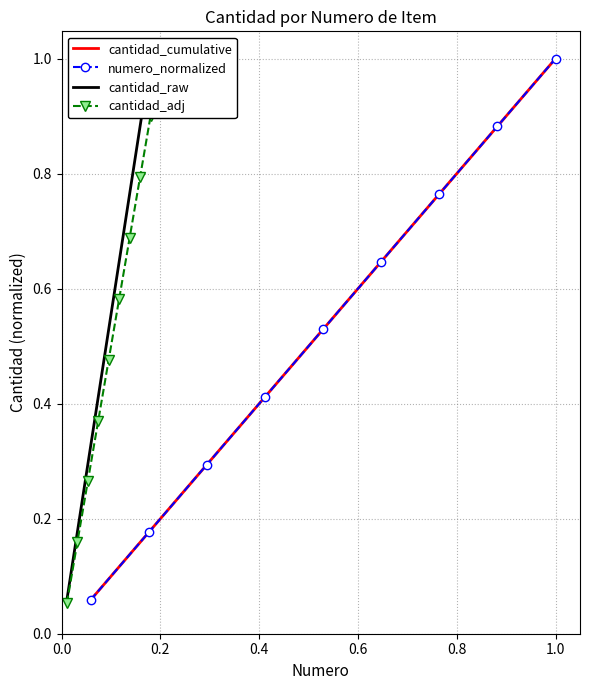

What are all the series names shown in the legend?

cantidad_cumulative, numero_normalized, cantidad_raw, cantidad_adj